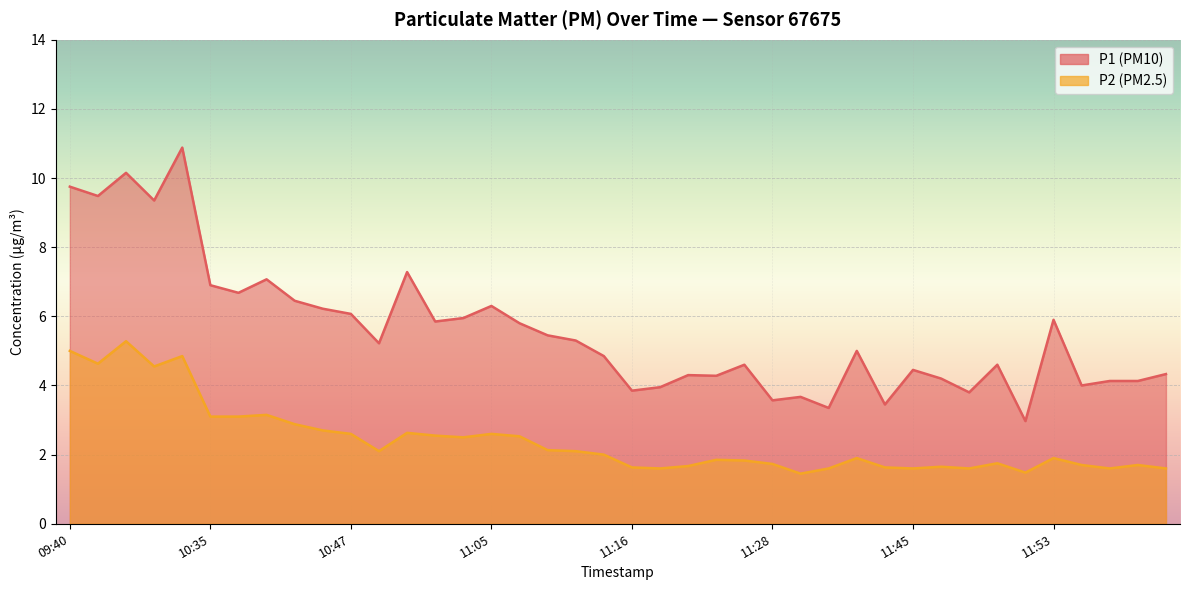

Is the value of P1 at 11:47 greater than the value of P2 at 09:40?

No